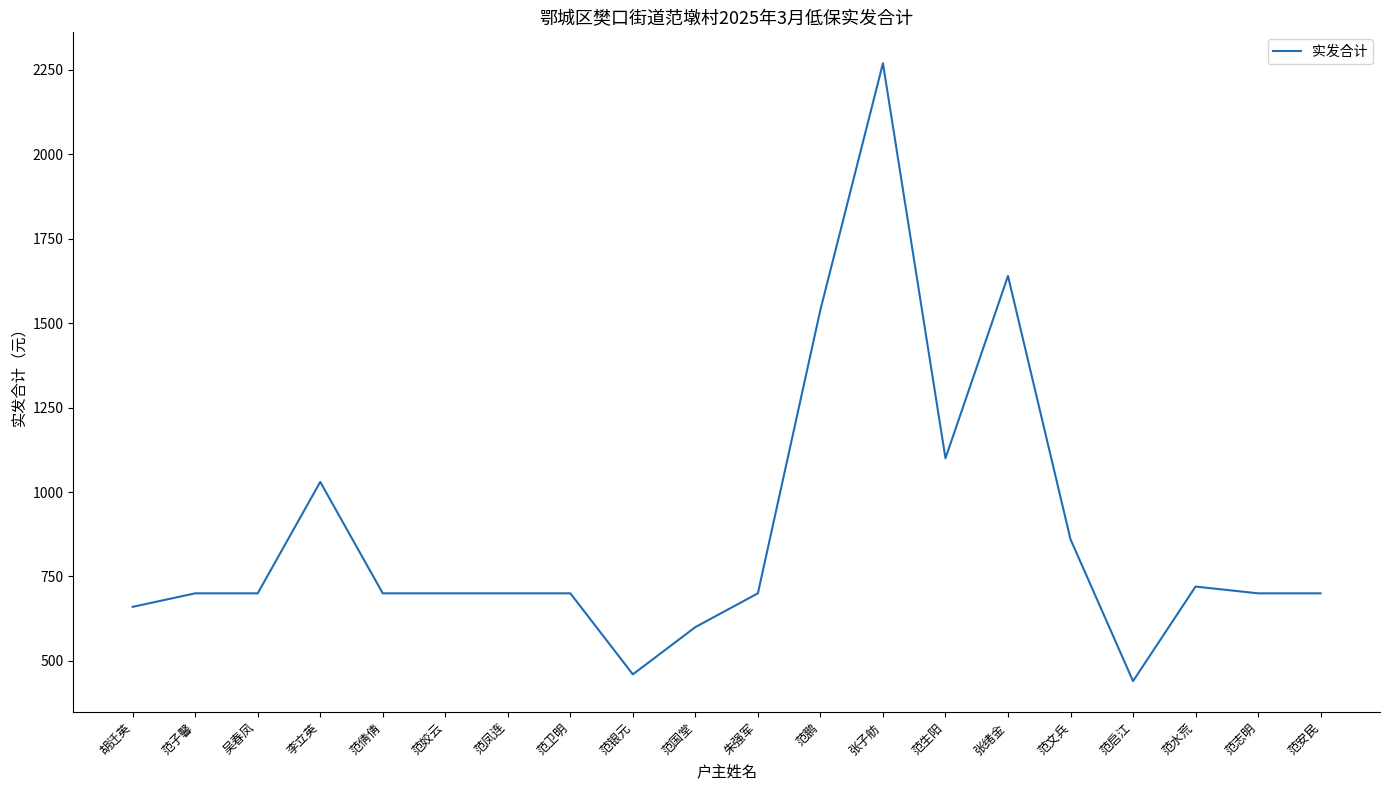

What is the ratio of the value at 范鹏 to the value at 范银元?

3.3